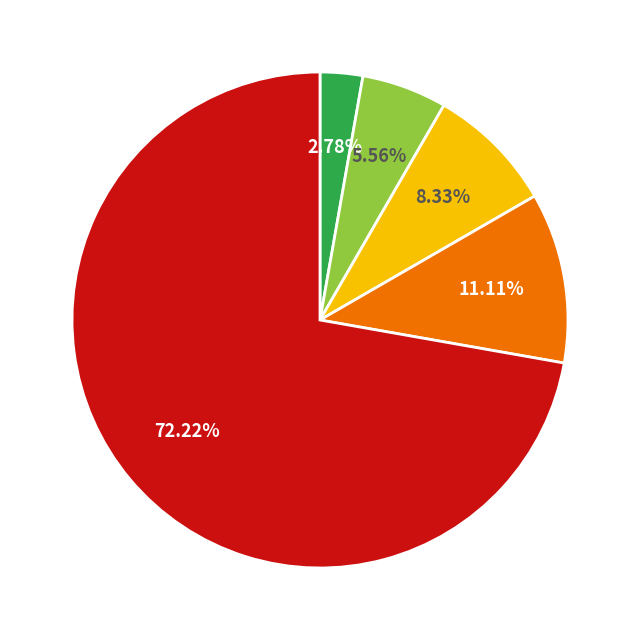

Is there any slice that represents more than half of the pie?

Yes